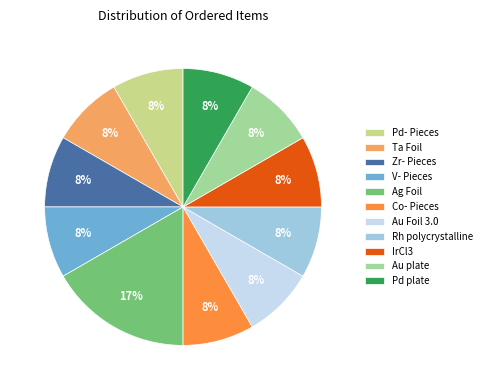

To the nearest percent, what is the average slice percentage?

9%